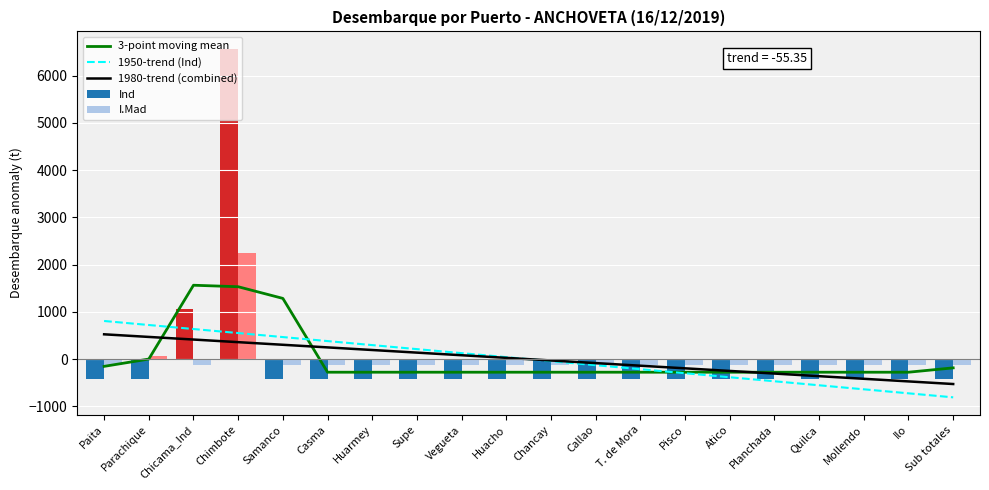

What is the label of the 13th bar from the left?

T. de Mora